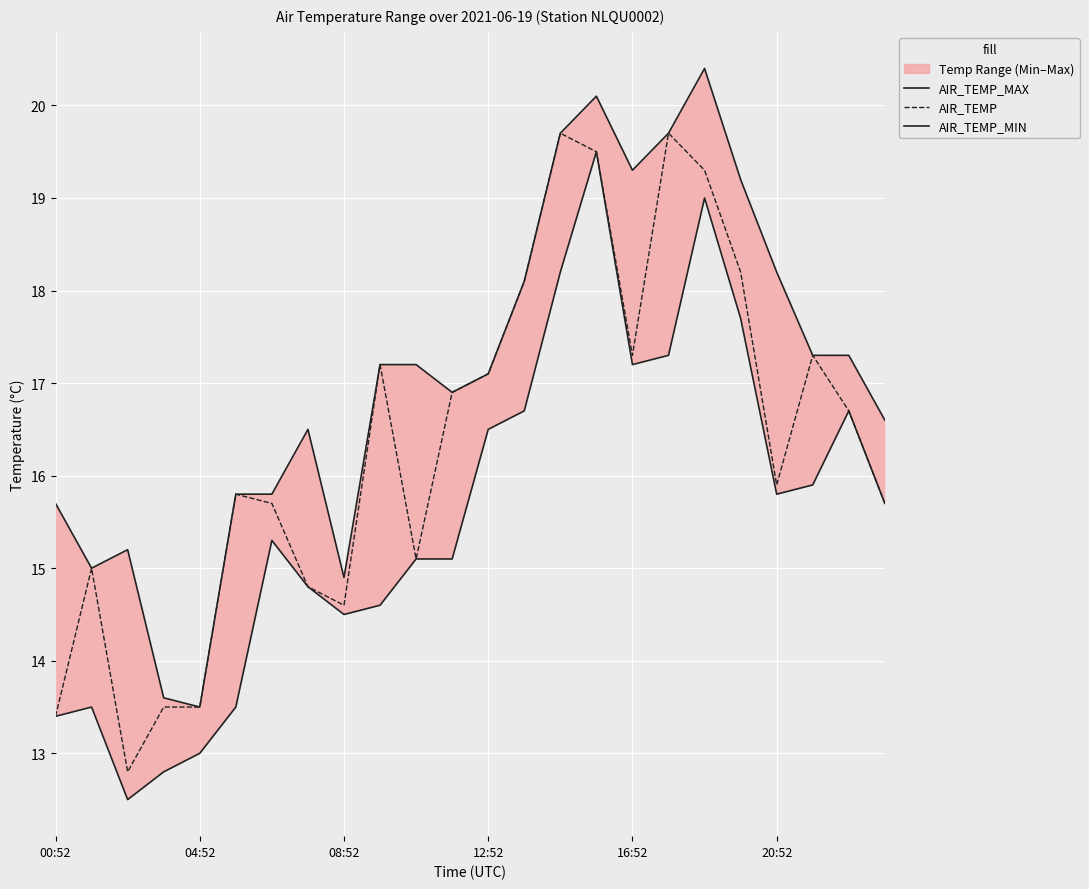

At which label does AIR_TEMP first exceed 16?

9